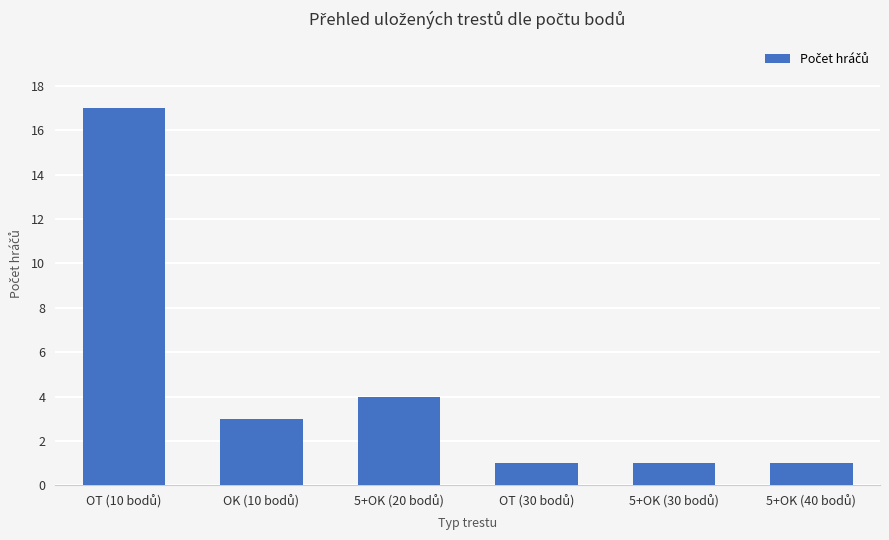

What is the maximum value shown in the chart?

17